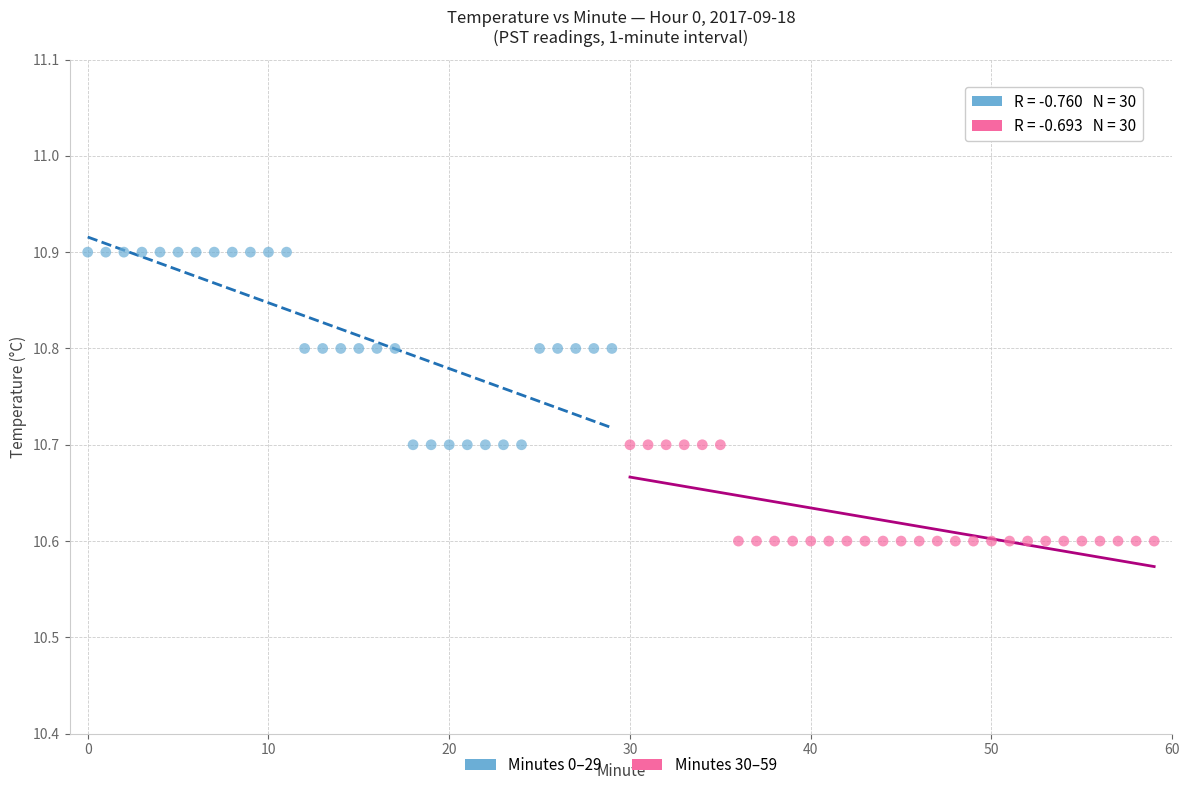

What are all the series names shown in the legend?

Minutes 0–29, Minutes 30–59